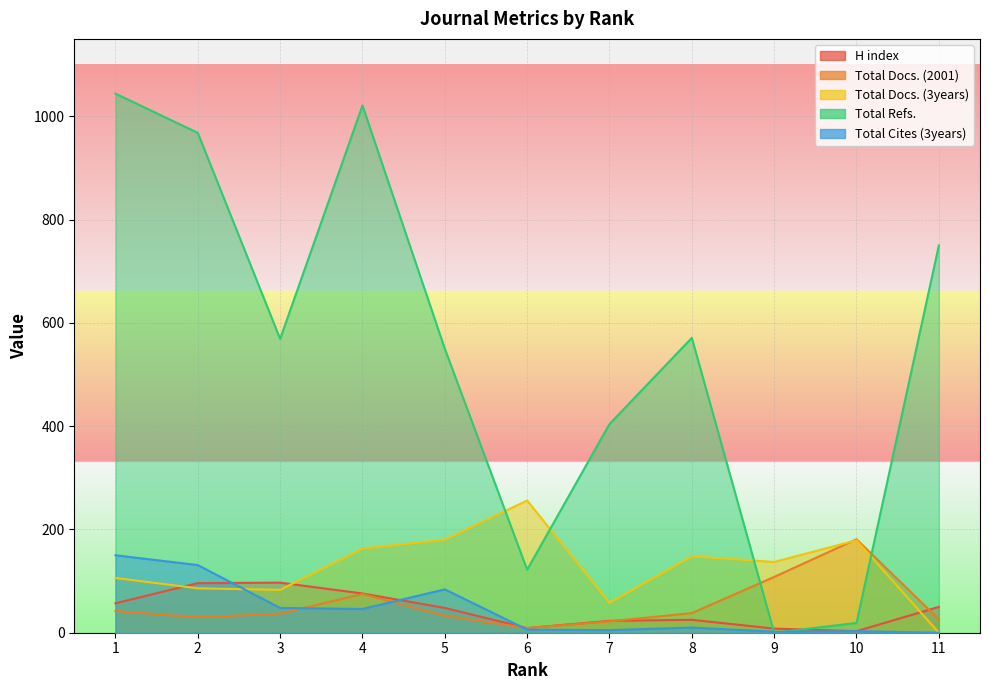

How many lines are shown in the chart?

5